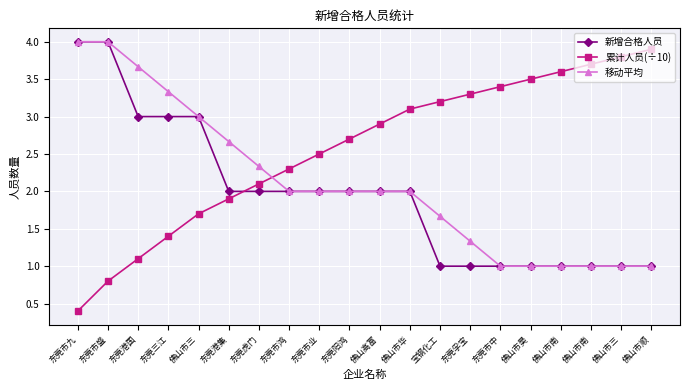

What are all the series names shown in the legend?

新增合格人员, 累计人员(÷10), 移动平均